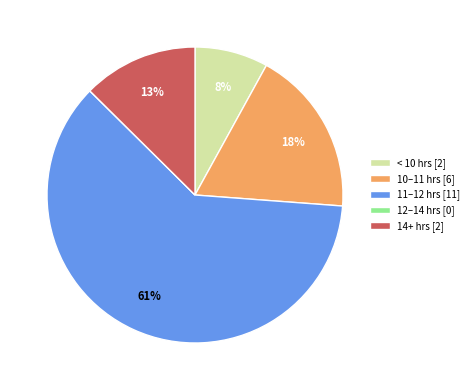

What percentage is the 11–12 hrs [11] slice, to the nearest percent?

61%